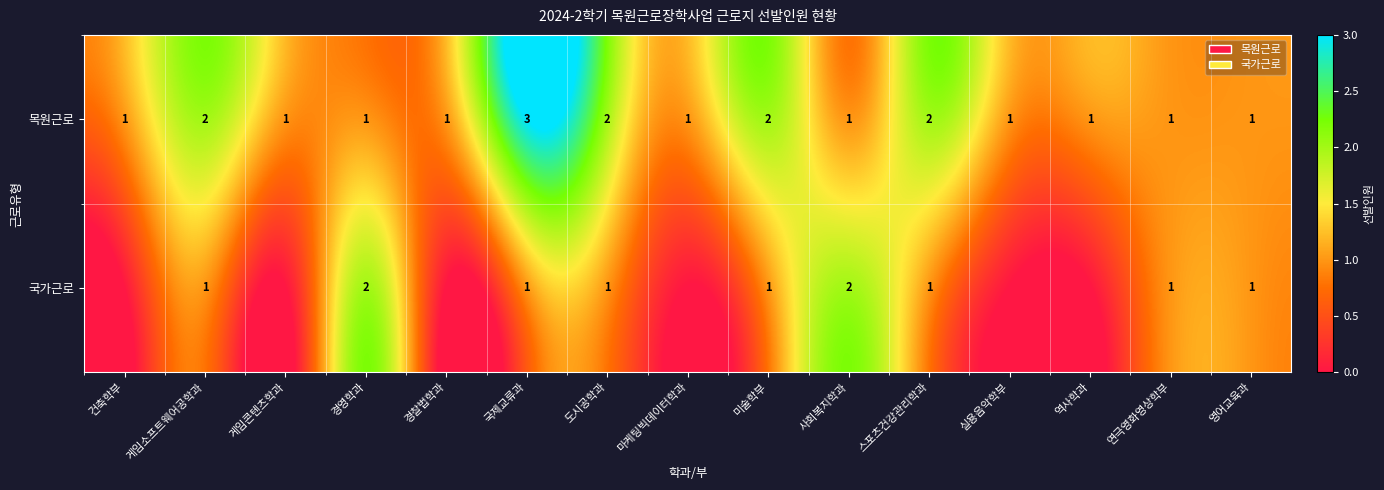

What is the sum of the 목원근로 values at 미술학부 and 역사학과?

3